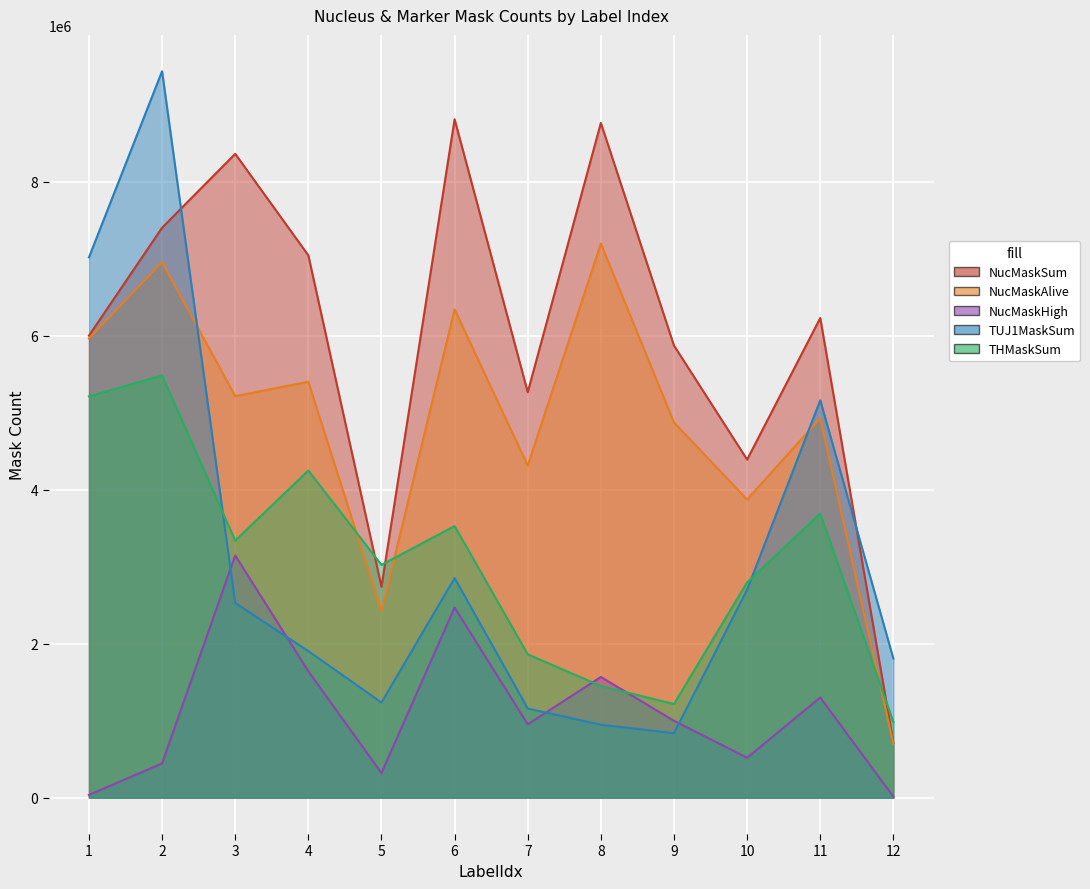

Is the value of TUJ1MaskSum at 12 greater than the value of NucMaskHigh at 10?

Yes